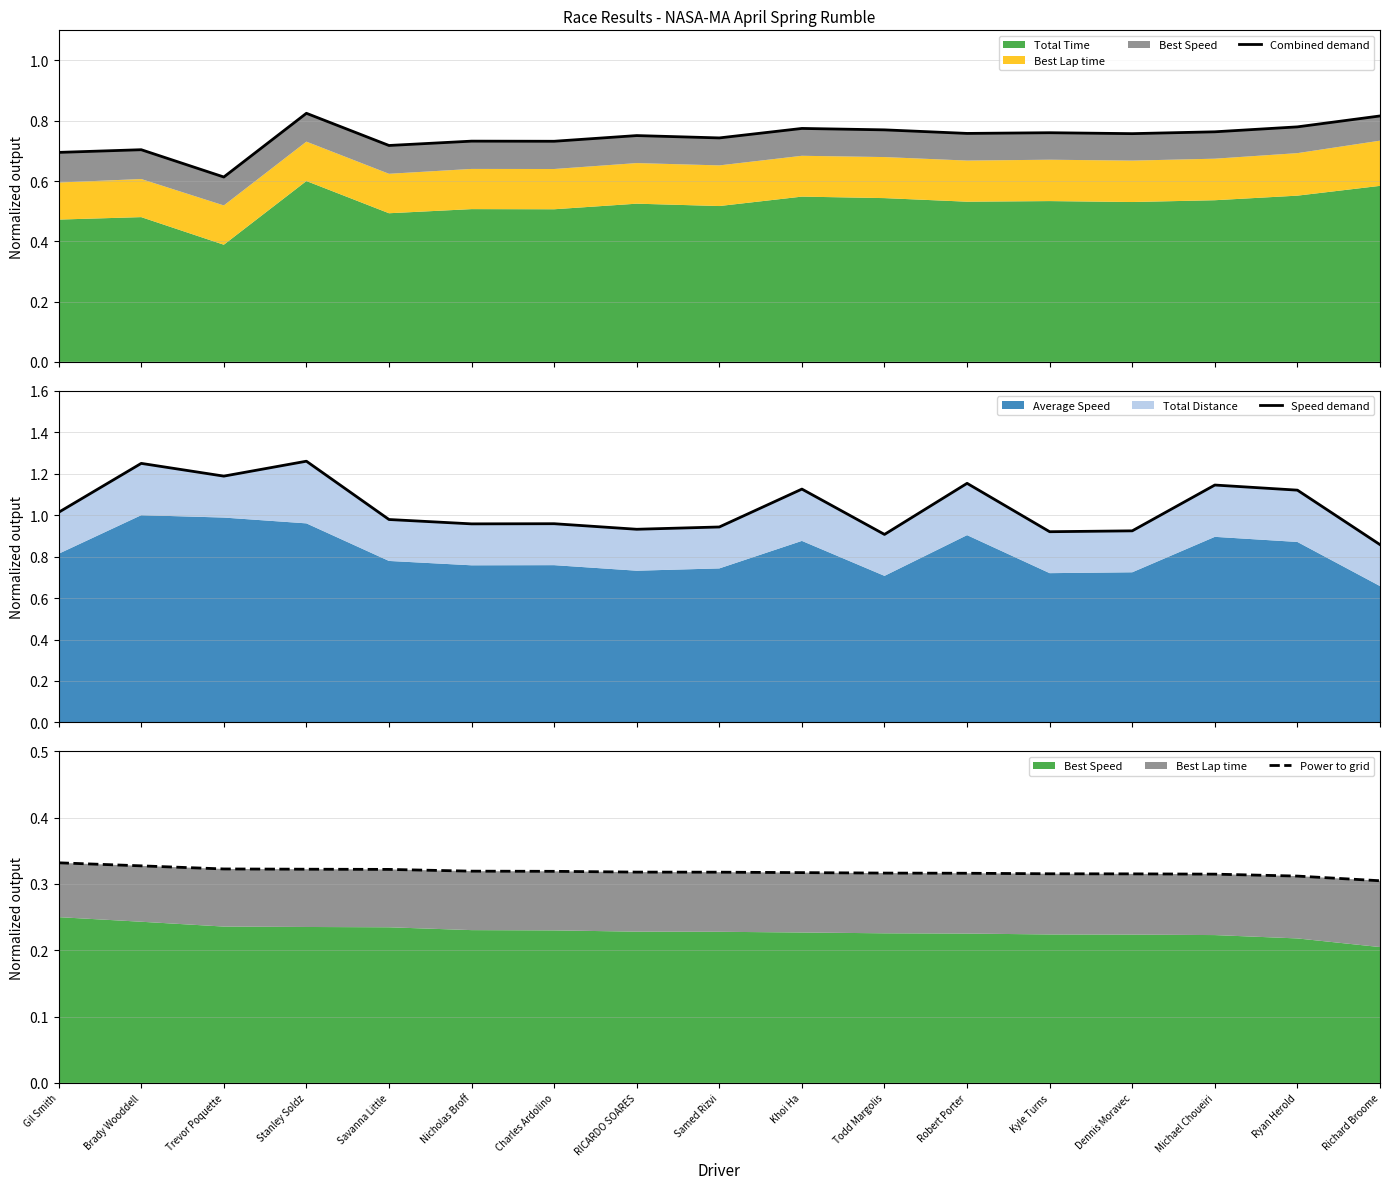

True or false: Power to grid and Speed demand intersect in this chart.

False